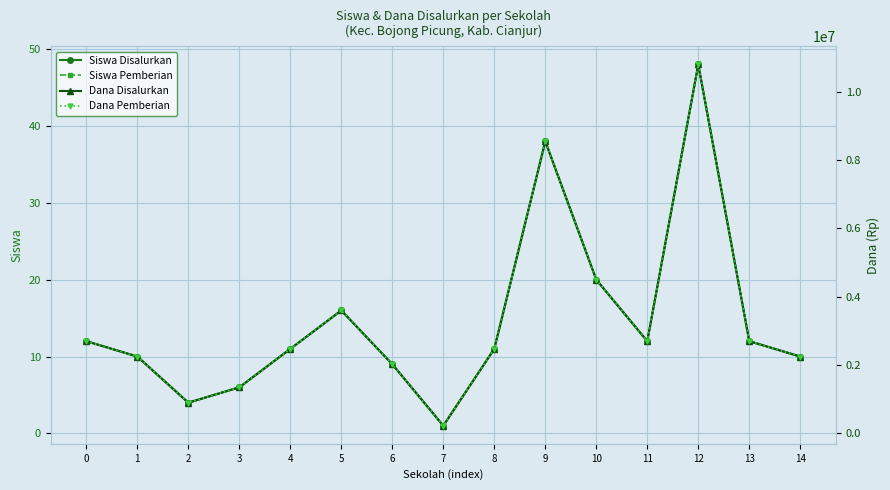

What is the sum of the Siswa Disalurkan values at 7 and 3?

7